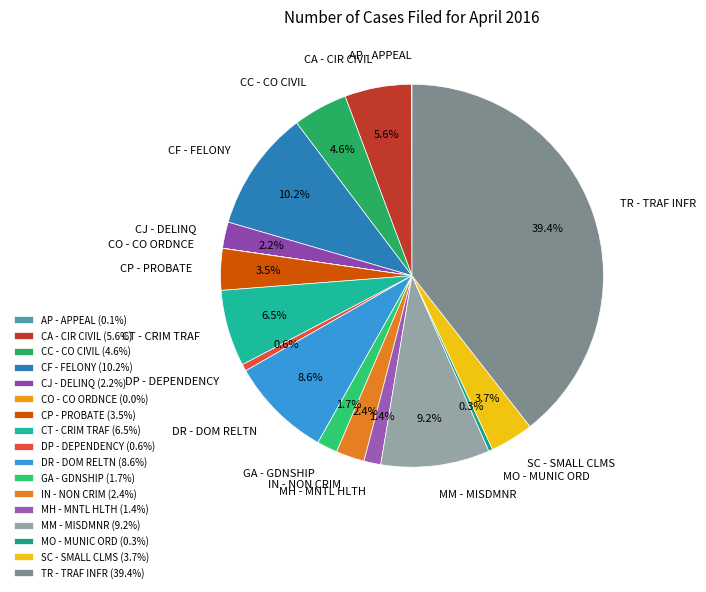

What is the total percentage of CP - PROBATE and DP - DEPENDENCY?

4.1%